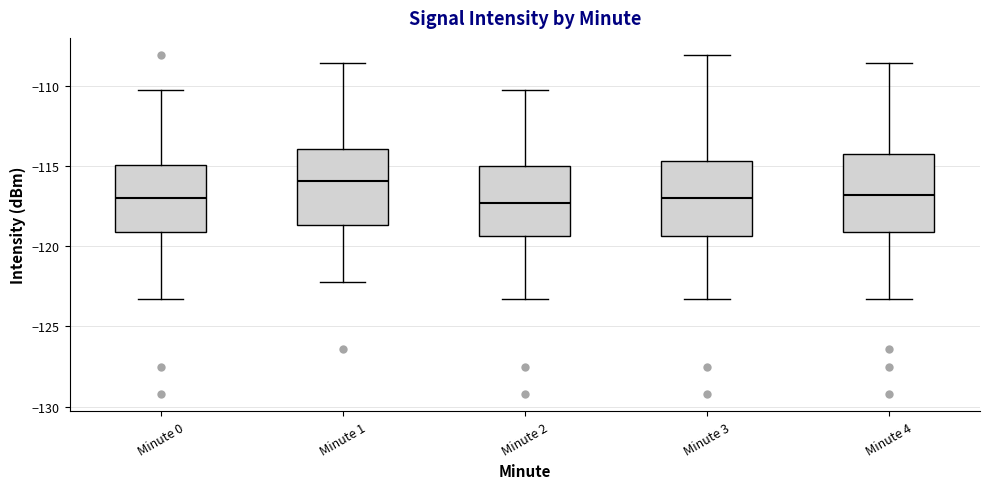

Reading left to right, transcribe this box plot: for each box, give where its median line is, the range the box spans, and where its two whiskers end, as read against the y-axis. The values are not printed on the chart, so give them approximately, as read against the axis.

Minute 0: median -117.0, box -119.0 to -115.0, whiskers -123.5 to -110.0
Minute 1: median -116.0, box -118.5 to -114.0, whiskers -122.5 to -108.5
Minute 2: median -117.5, box -119.5 to -115.0, whiskers -123.5 to -110.0
Minute 3: median -117.0, box -119.5 to -114.5, whiskers -123.5 to -108.0
Minute 4: median -117.0, box -119.0 to -114.5, whiskers -123.5 to -108.5